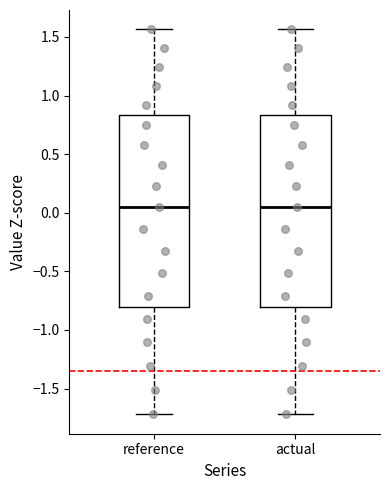

Reading left to right, transcribe this box plot: for each box, give where its median line is, the range the box spans, and where its two whiskers end, as read against the y-axis. The values are not printed on the chart, so give them approximately, as read against the axis.

reference: median 0.05, box -0.80 to 0.85, whiskers -1.70 to 1.55
actual: median 0.05, box -0.80 to 0.85, whiskers -1.70 to 1.55